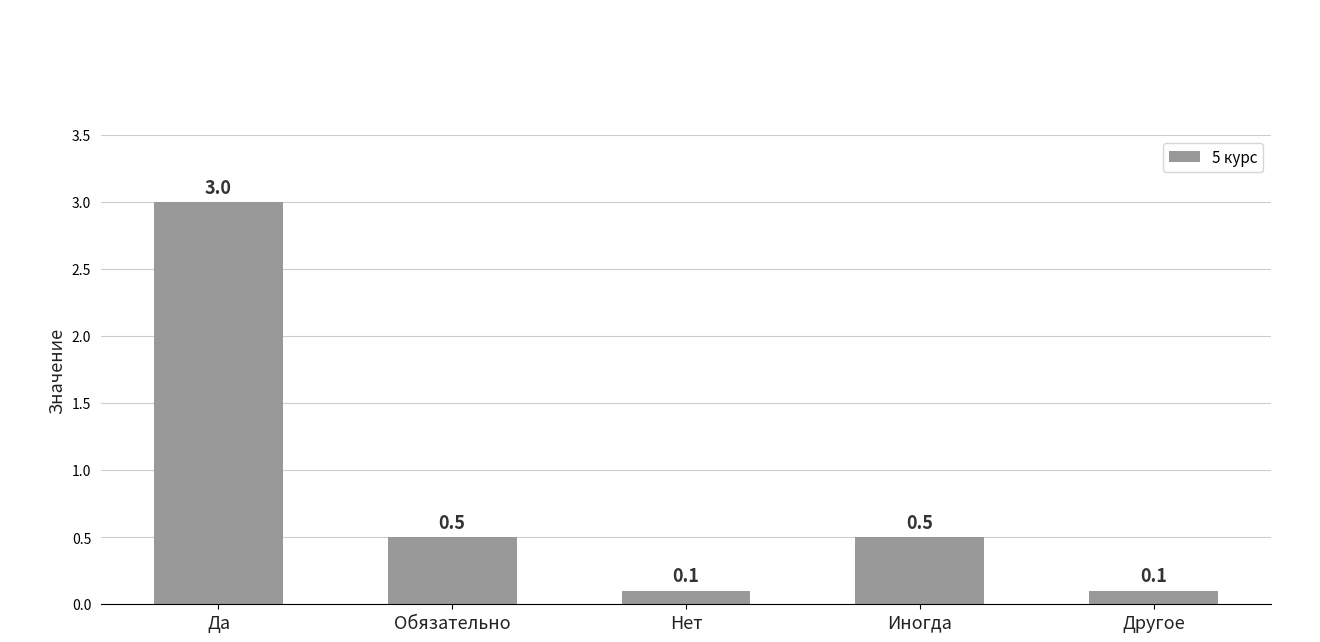

What is the approximate value at Нет?

0.1